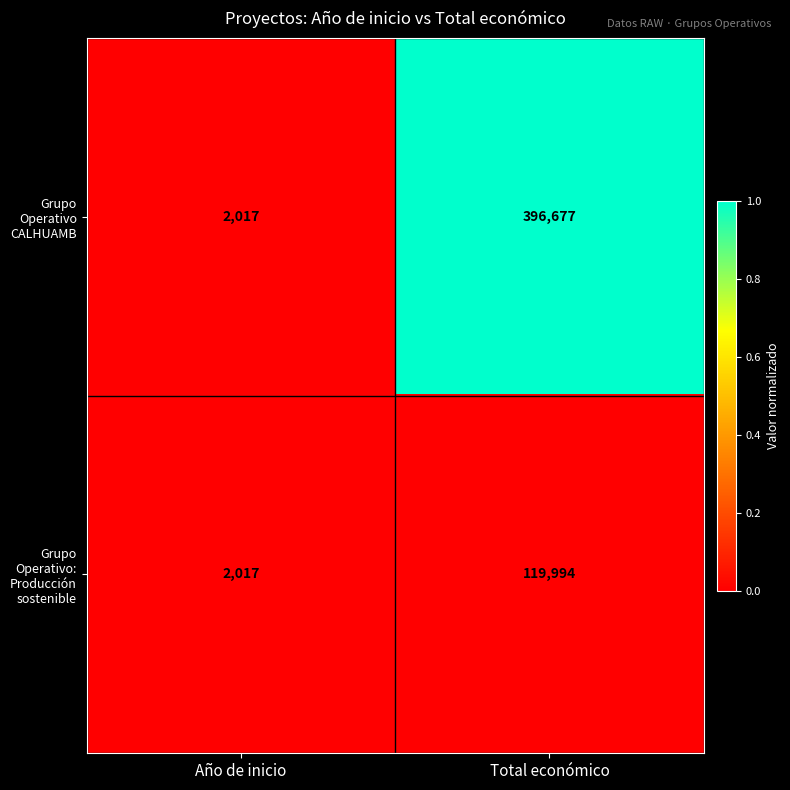

Between Año de inicio and Total económico, which series saw the biggest shift?

Grupo Operativo CALHUAMB